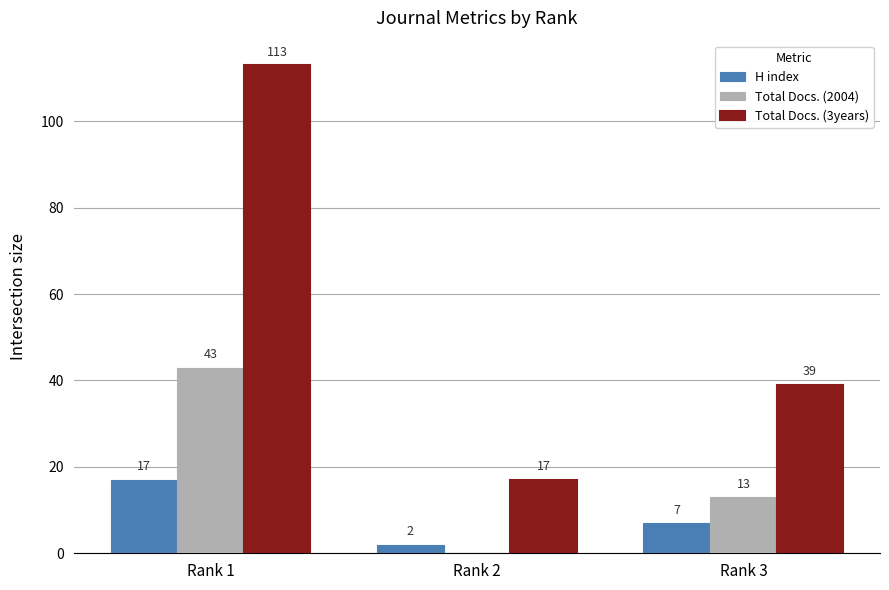

How many Total Docs. (2004) values are between 0 and 43?

3